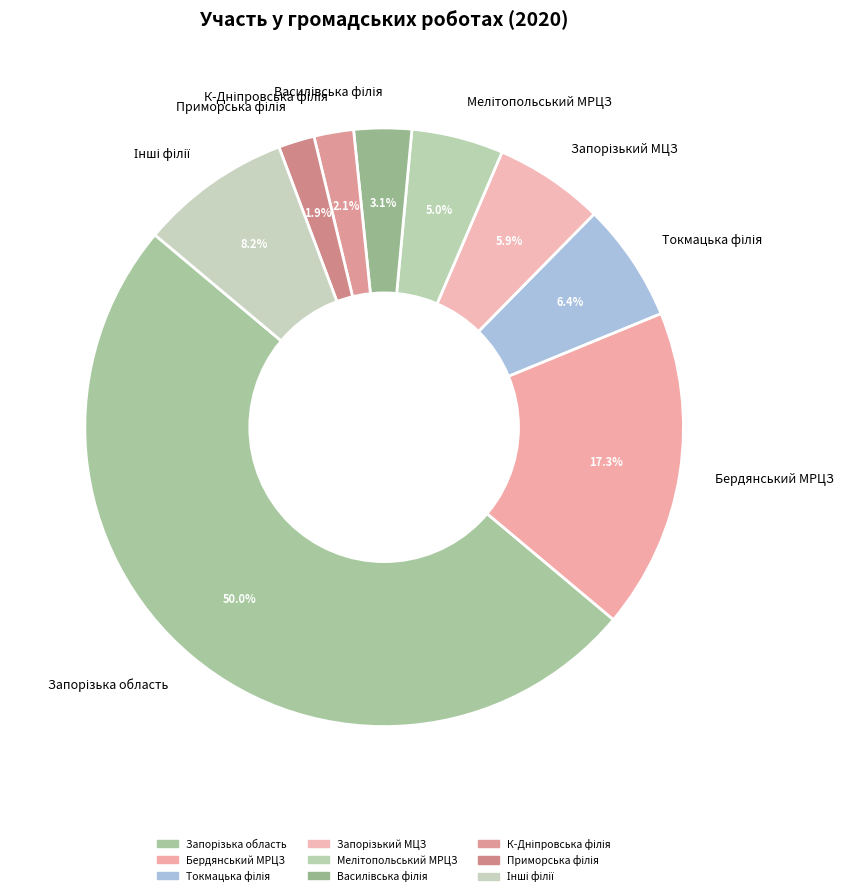

What percentage is NOT represented by Бердянський МРЦЗ?

82.7%